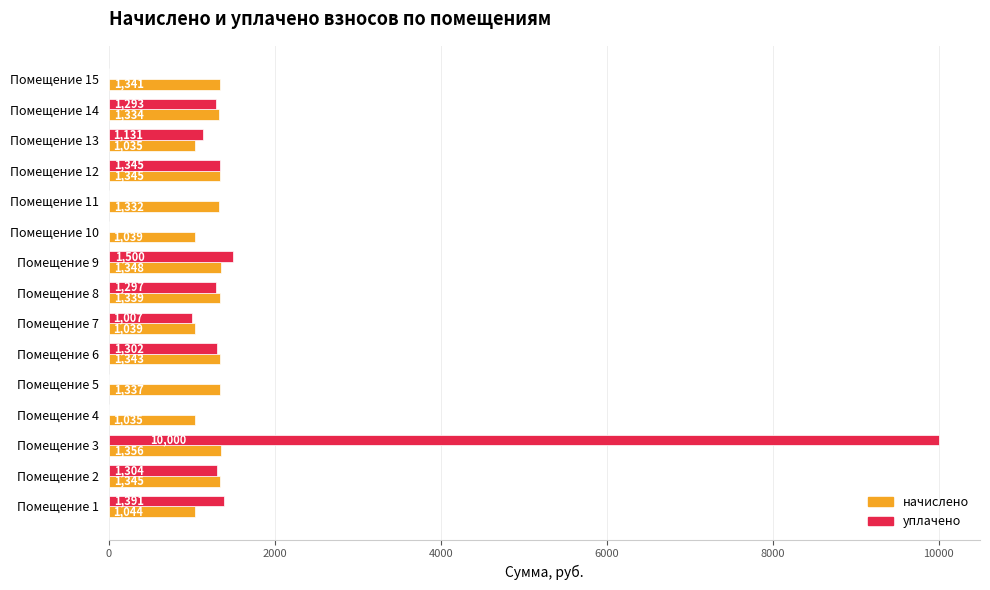

Is the value of уплачено at Помещение 4 greater than the value of начислено at Помещение 4?

No